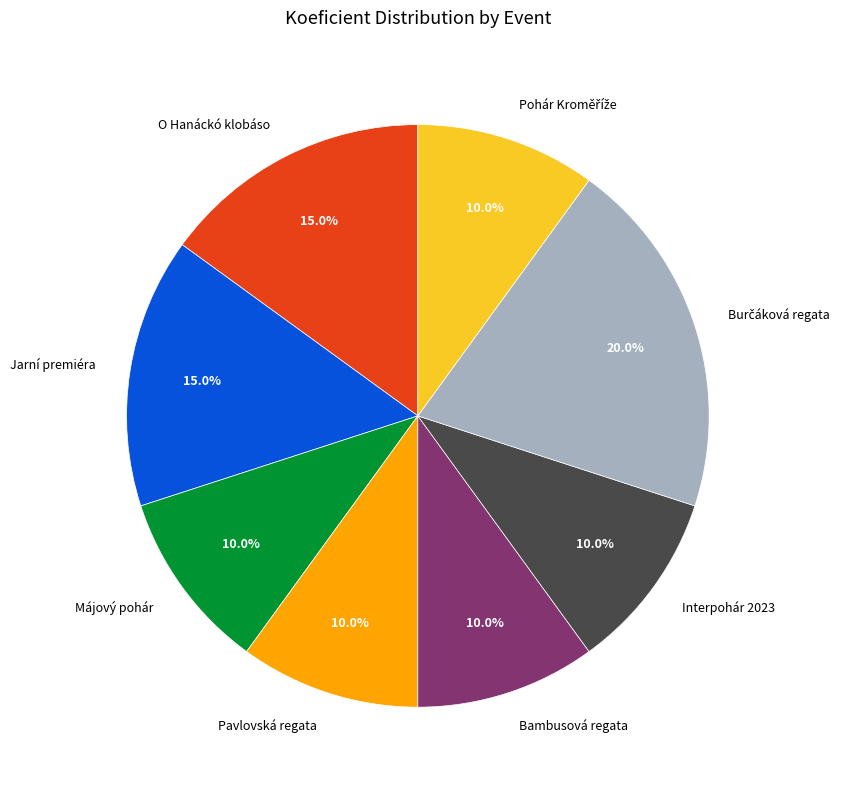

What is the ratio of the value at O Hanáckó klobáso to the value at Jarní premiéra?

1.0